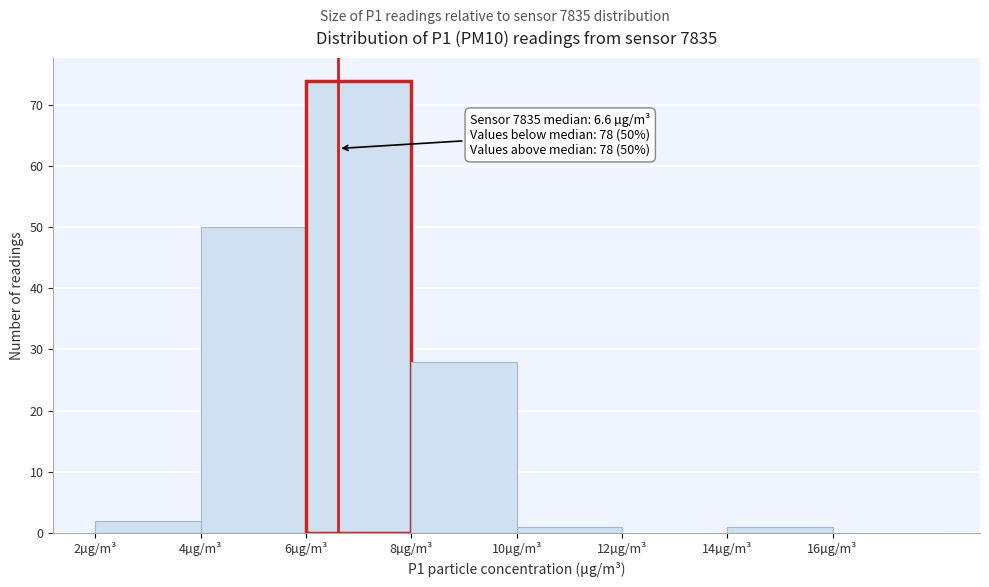

Which range on the x-axis has the tallest bar?

6 to 8